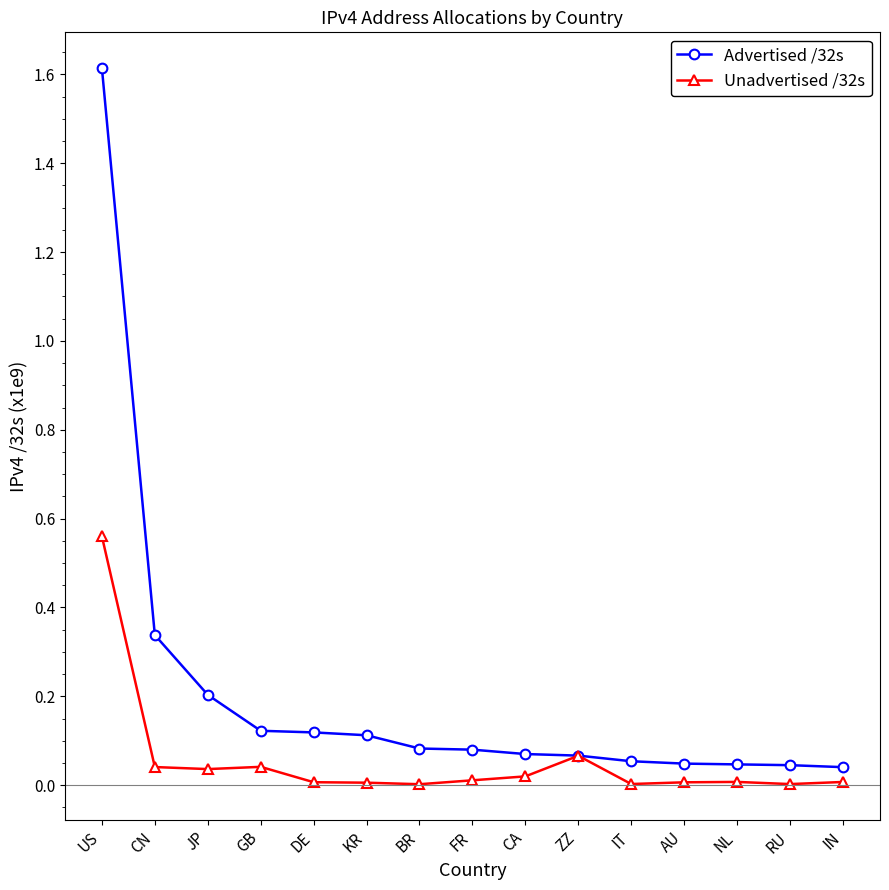

True or false: Advertised /32s has a value of 0.0 at BR.

False